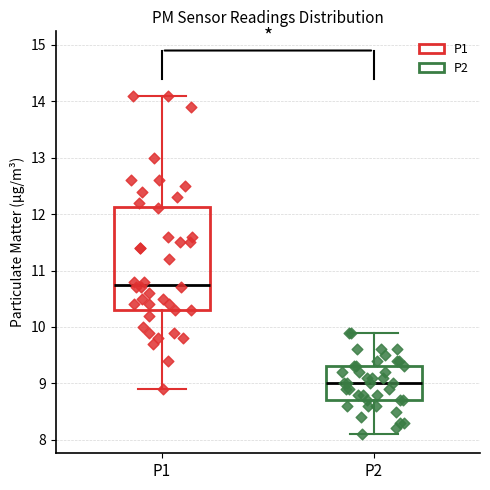

Reading left to right, transcribe this box plot: for each box, give where its median line is, the range the box spans, and where its two whiskers end, as read against the y-axis. The values are not printed on the chart, so give them approximately, as read against the axis.

P1: median 10.8, box 10.3 to 12.1, whiskers 8.9 to 14.1
P2: median 9.0, box 8.7 to 9.3, whiskers 8.1 to 9.9